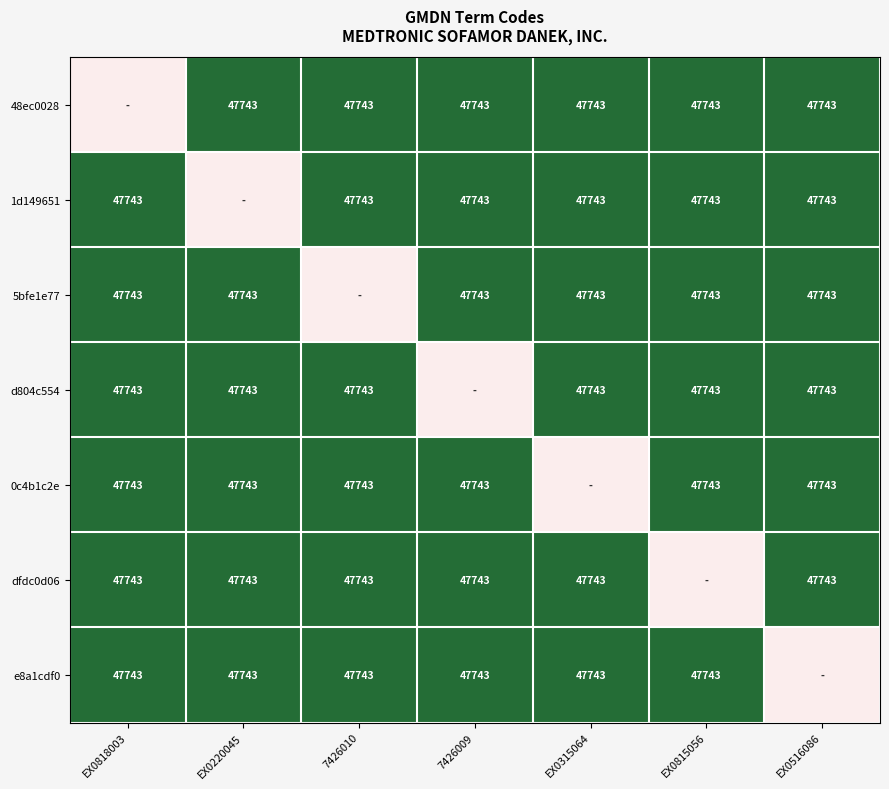

The value of 1d149651 at 7426009 is 32450. True or false?

False